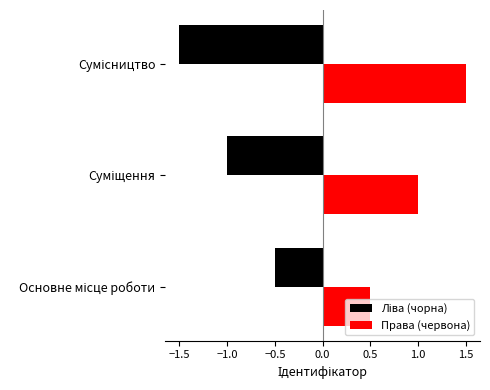

What is the average value of the Права (червона) series?

1.0